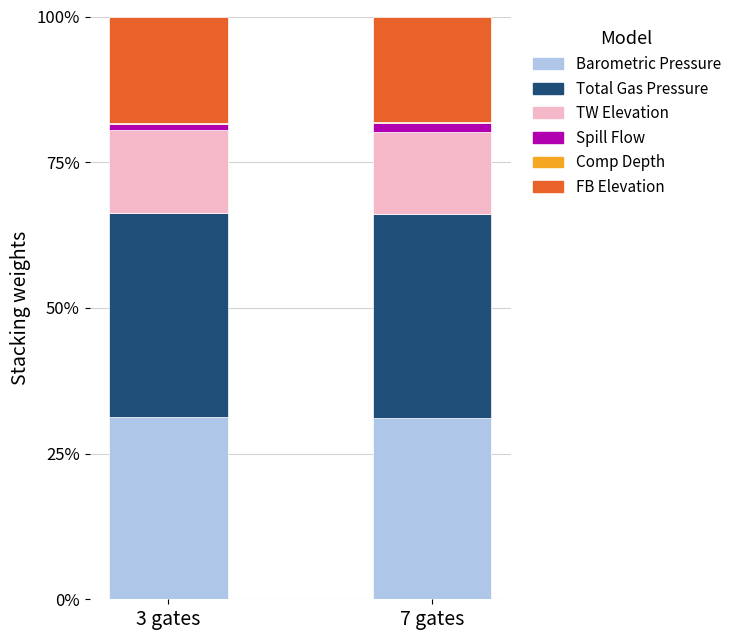

Are the bars grouped side by side (vs. stacked)?

No